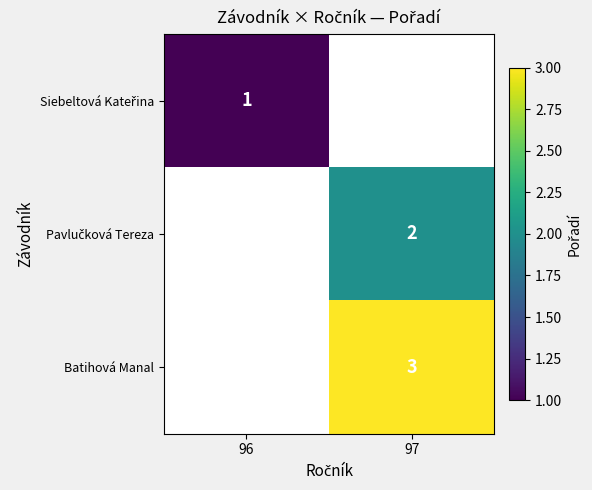

Rank the categories by Batihová Manal value from lowest to highest.

96, 97